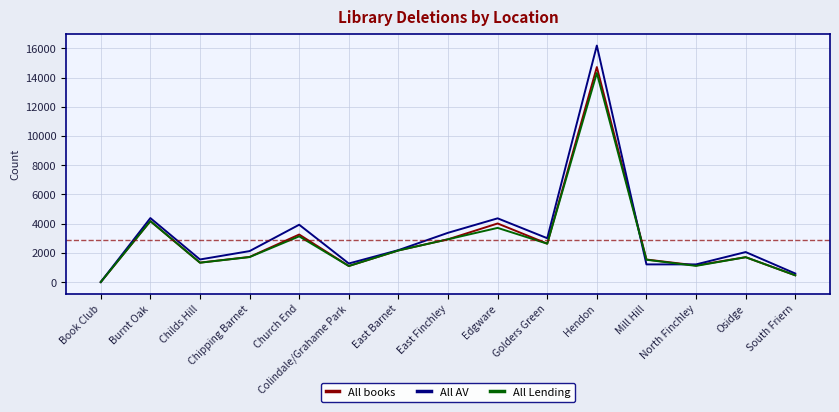

Is it true that All books equals 2367 at Mill Hill?

False